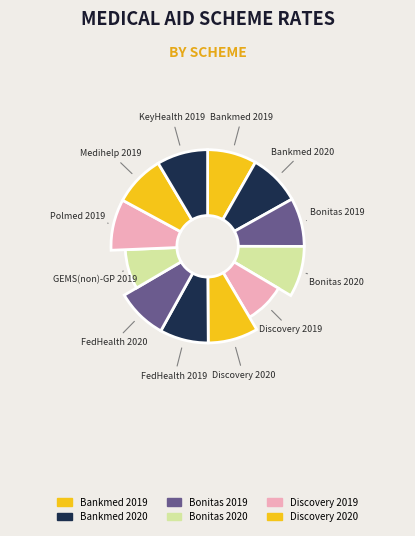

How many slices are in this pie chart?

12